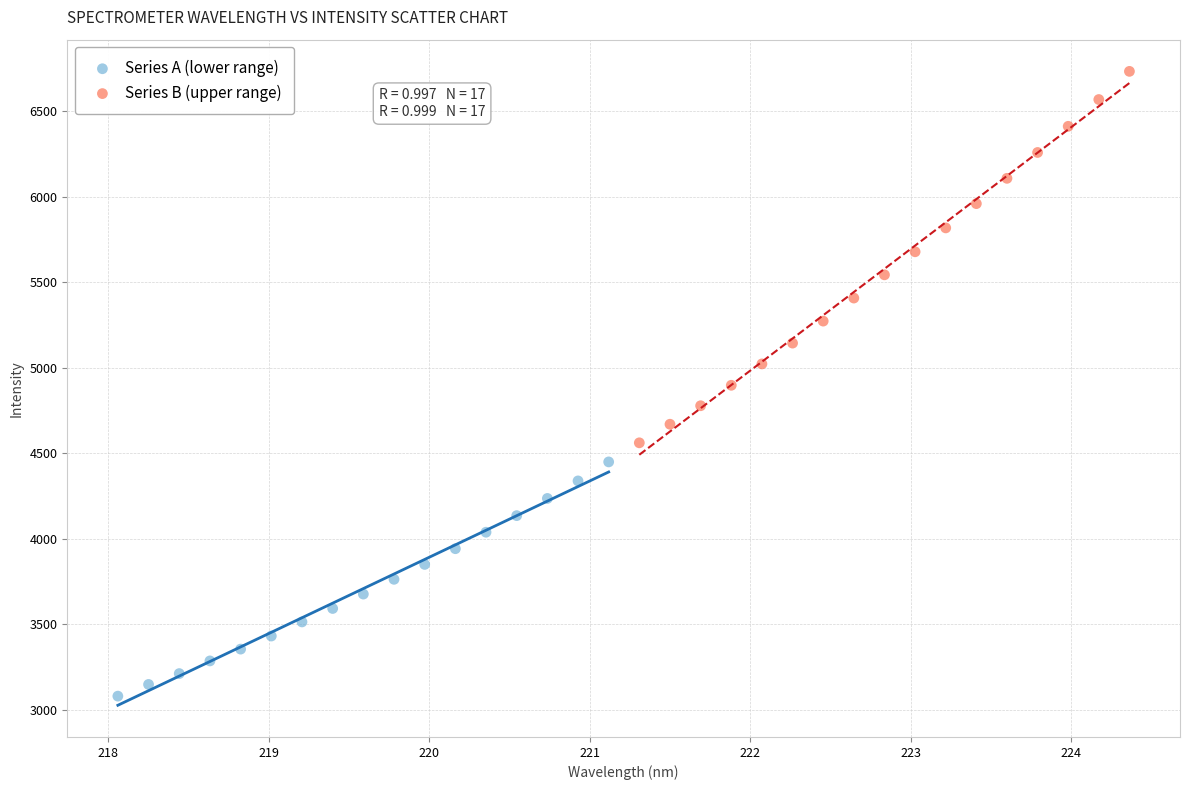

Which series has the widest spread of Y values?

Series B (upper range)